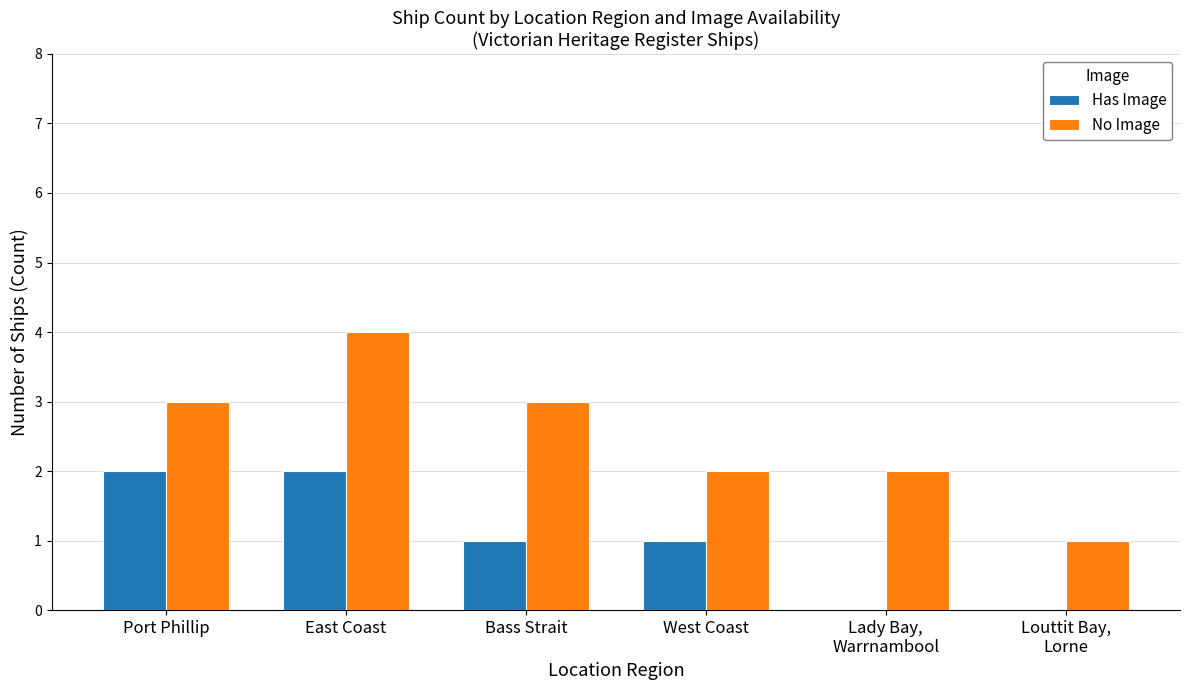

What is the sum of all Has Image values?

6